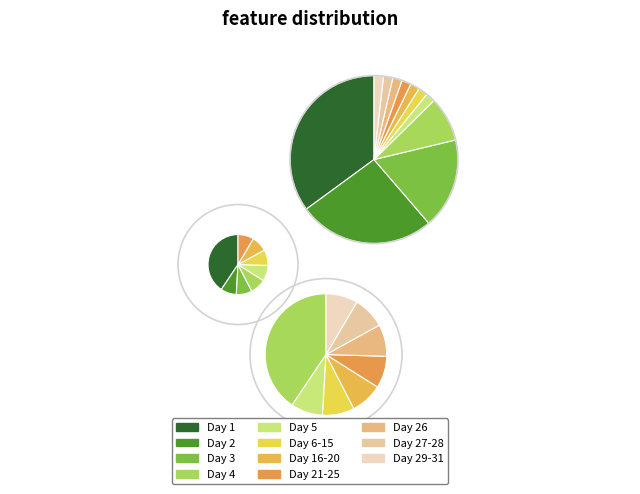

What percentage do Day 16-20 and Day 21-25 together represent?

3.6%